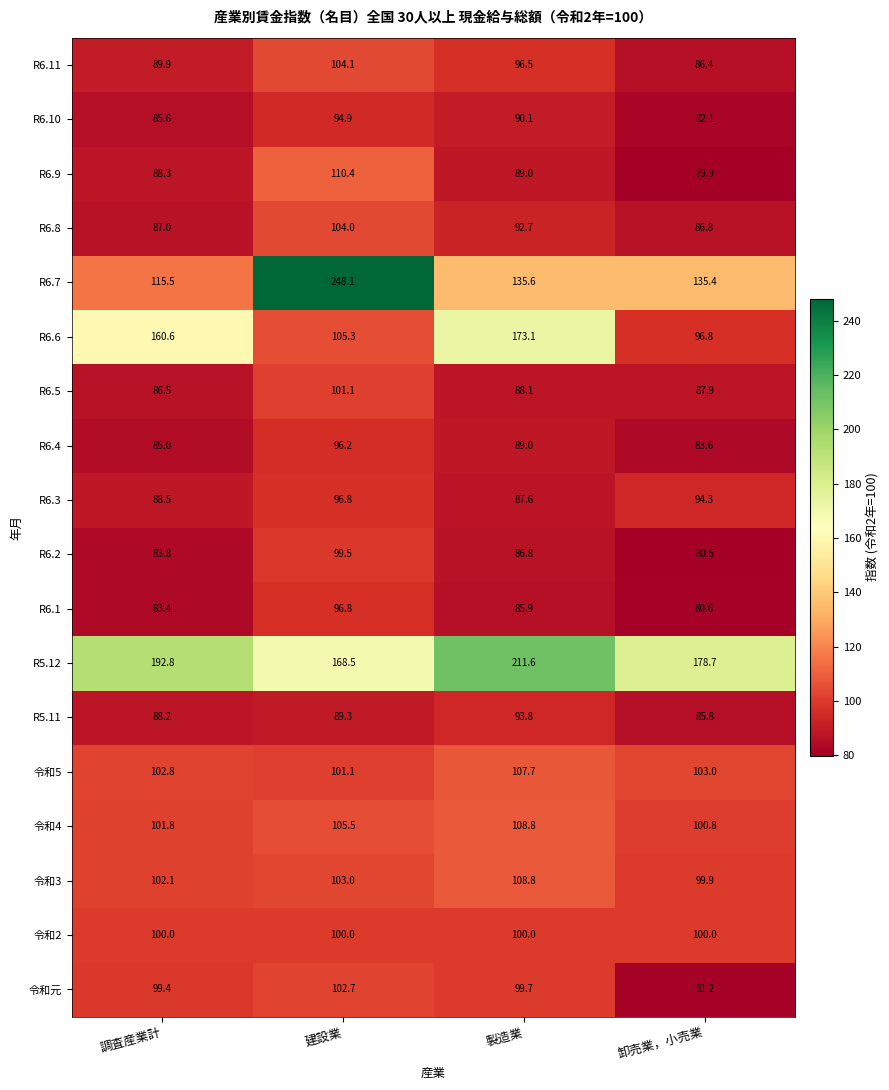

At which category is the sum across all series the highest?

建設業